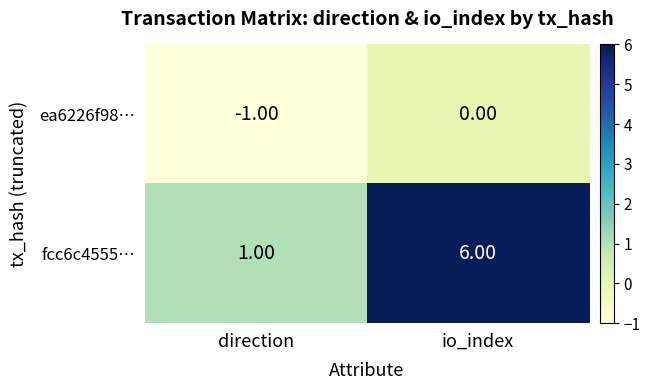

Which series has the largest total across all categories?

fcc6c4555…